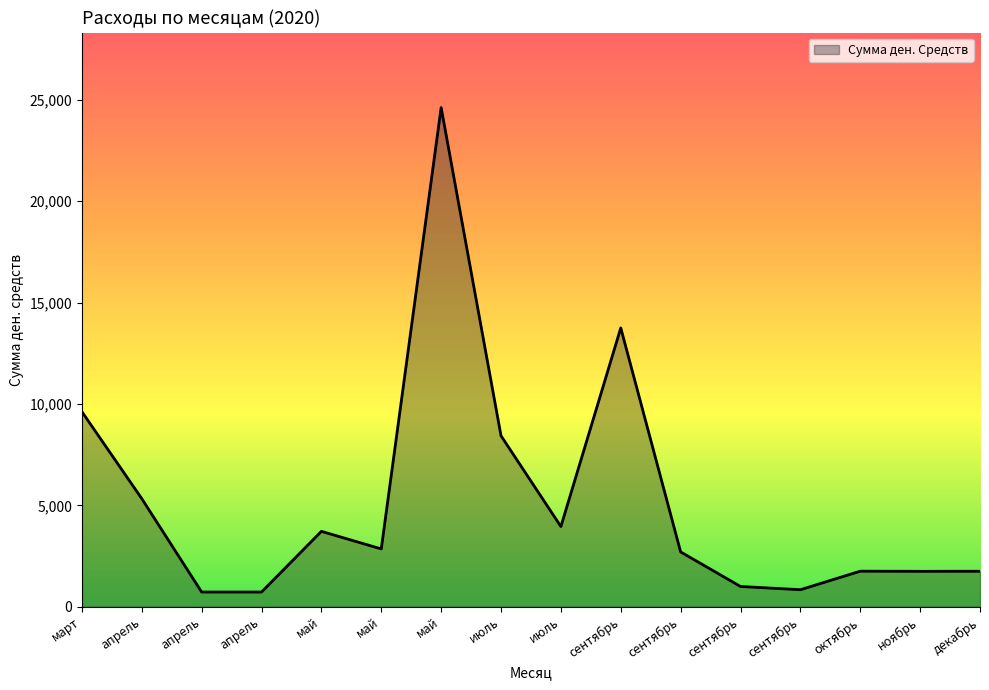

Does the chart display data point markers on the line(s)?

No